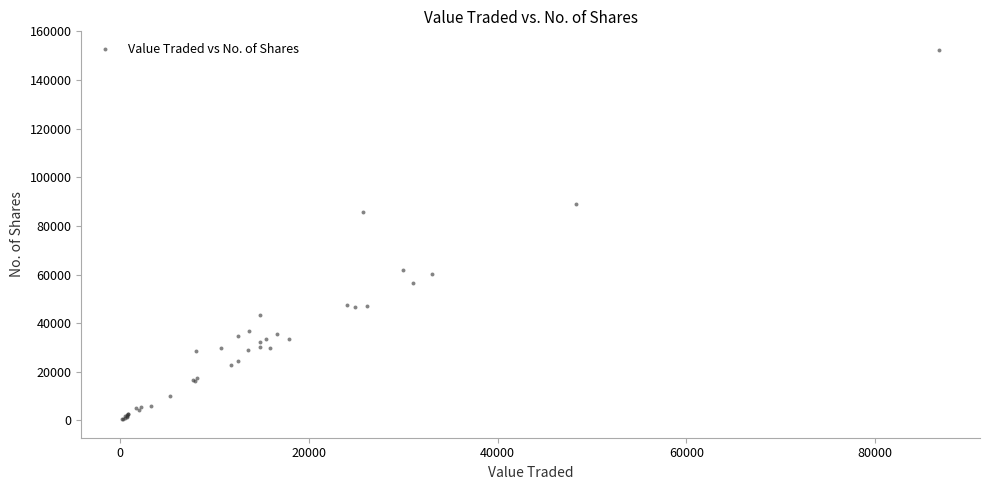

What Y value in the scatter plot is closest to 76475?

85880